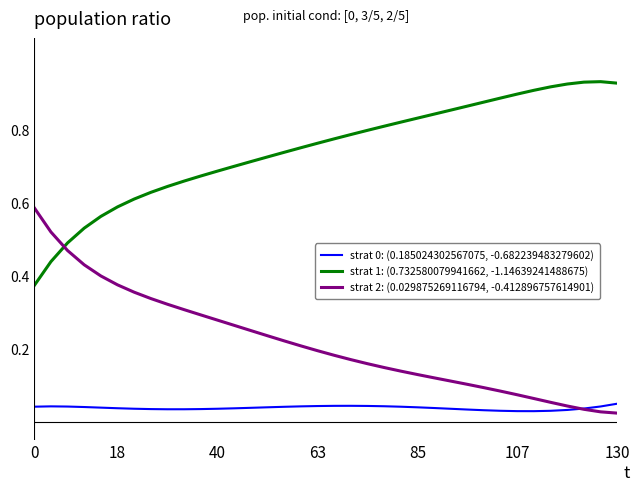

Which series has the largest total across all categories?

strat 1: (0.732580079941662, -1.14639241488675)